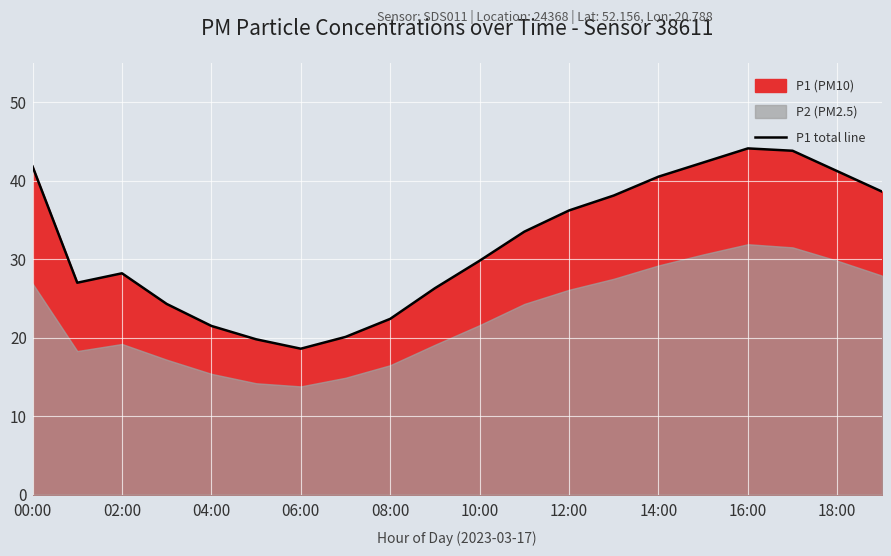

What is the difference between the second highest and second lowest values?

24.0